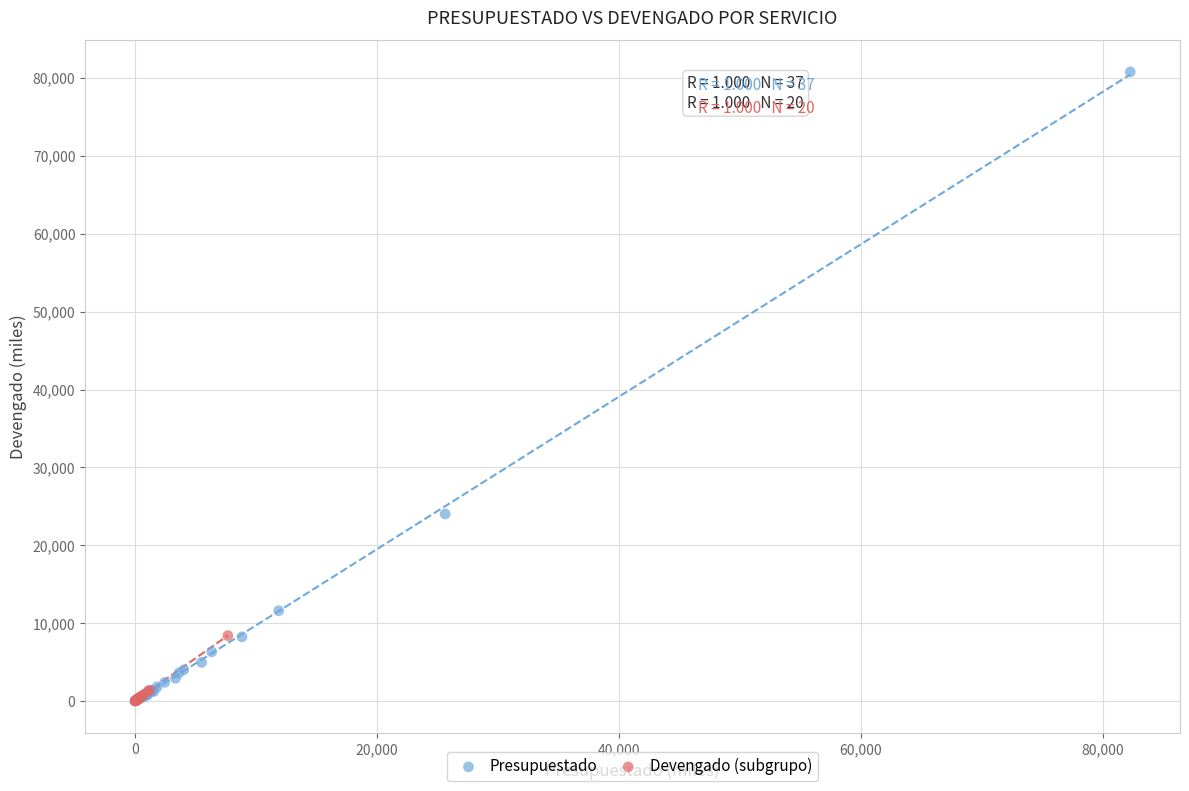

Which series reaches the maximum Y coordinate?

Presupuestado